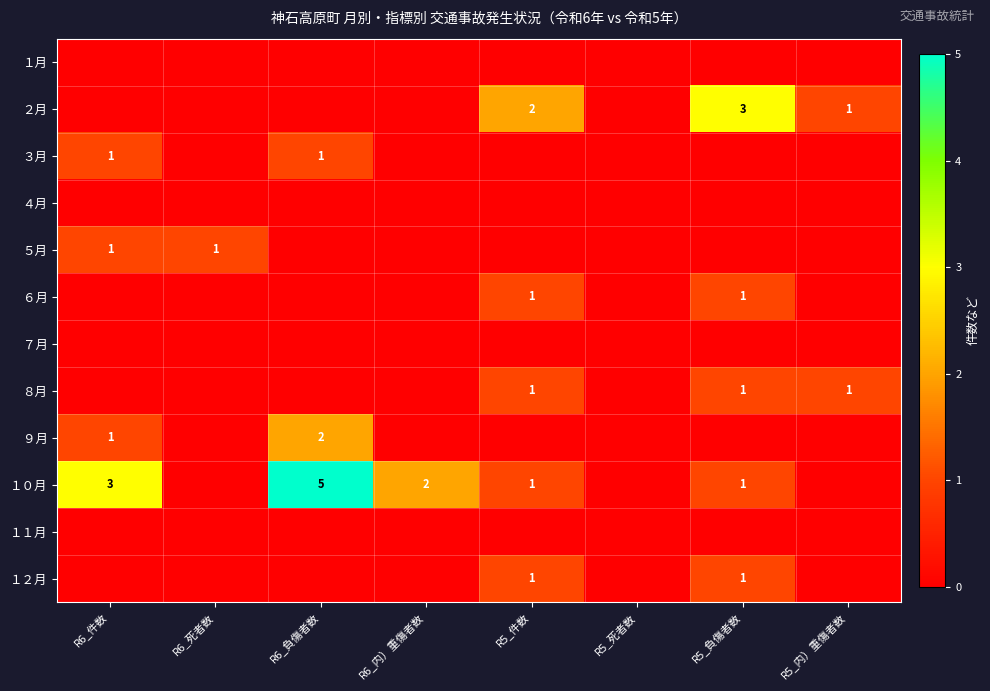

Is it true that ５月 equals 1 at R6_件数?

True